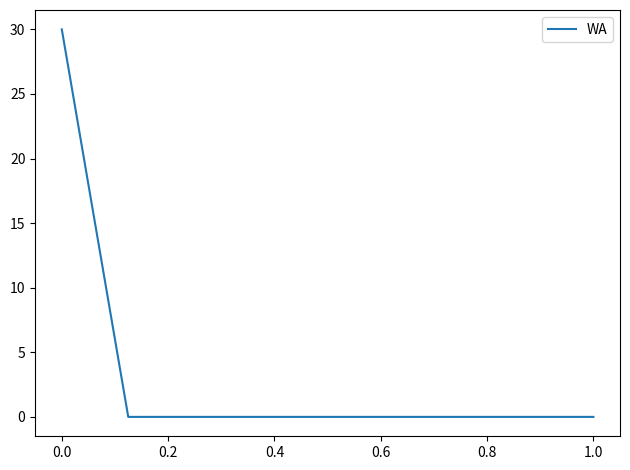

What is the difference between the maximum and minimum values?

30